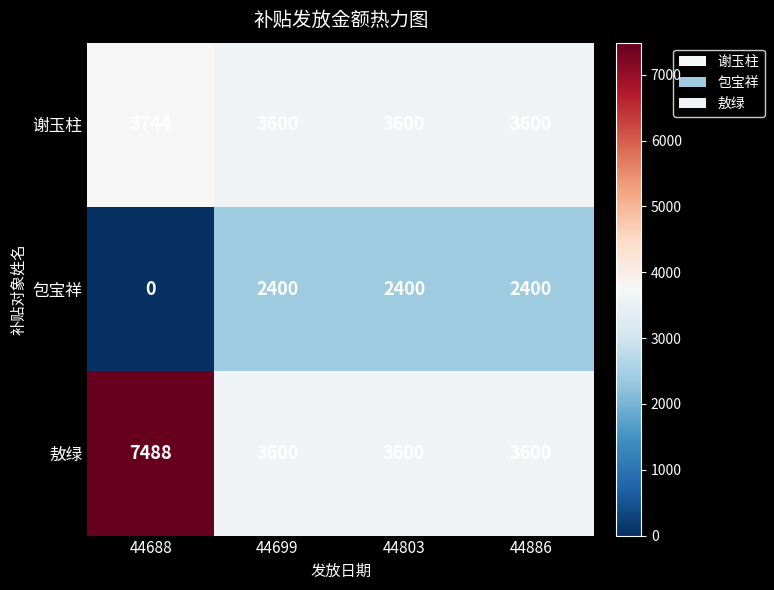

Which label corresponds to the largest value in the chart?

44688